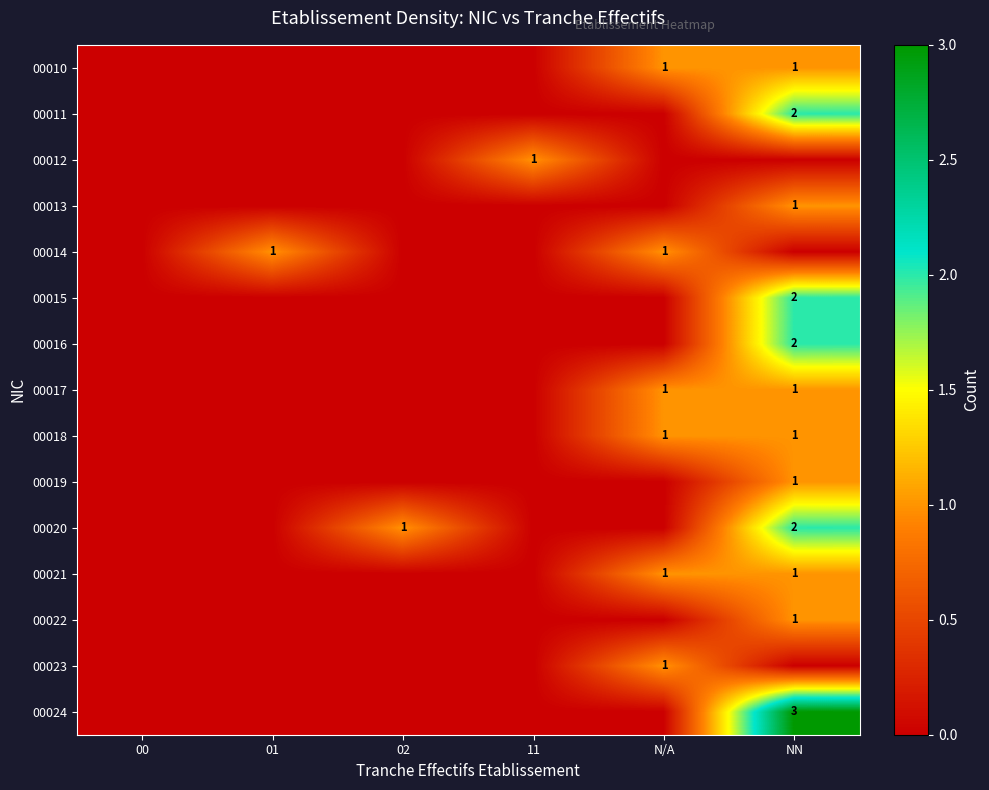

Is it true that 00014 equals 1 at 01?

True